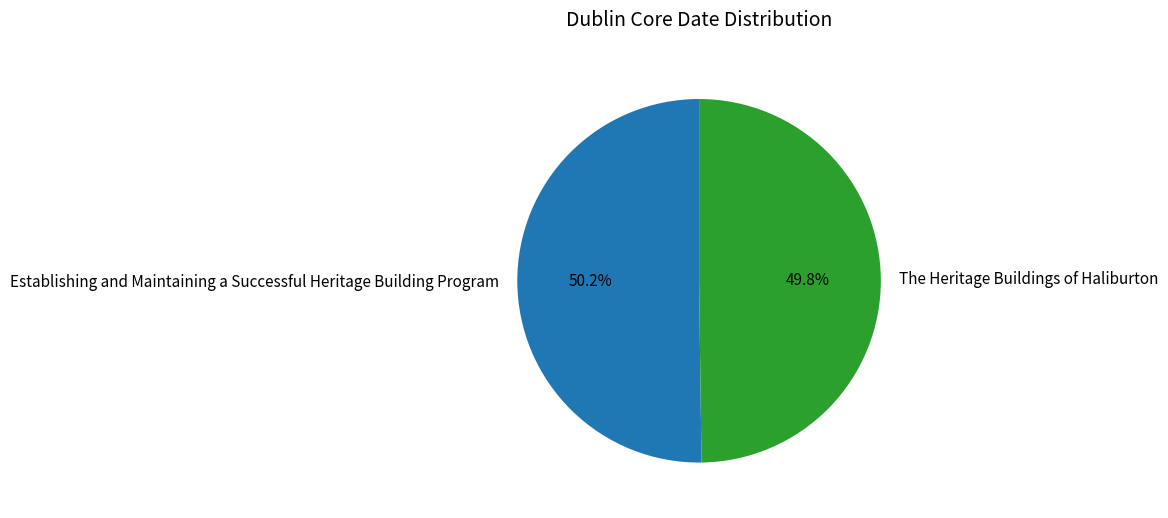

Is there a majority slice in this chart?

Yes